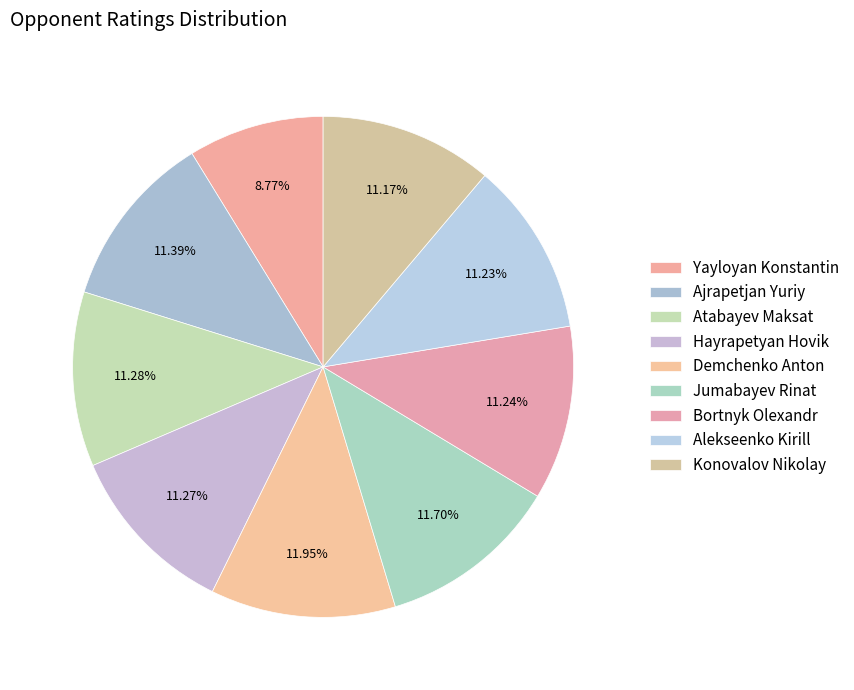

How many slices are in this pie chart?

9